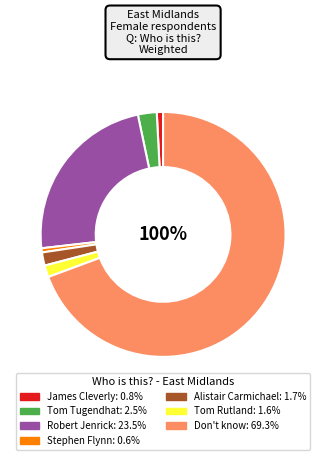

Which slice is the largest?

Don't know